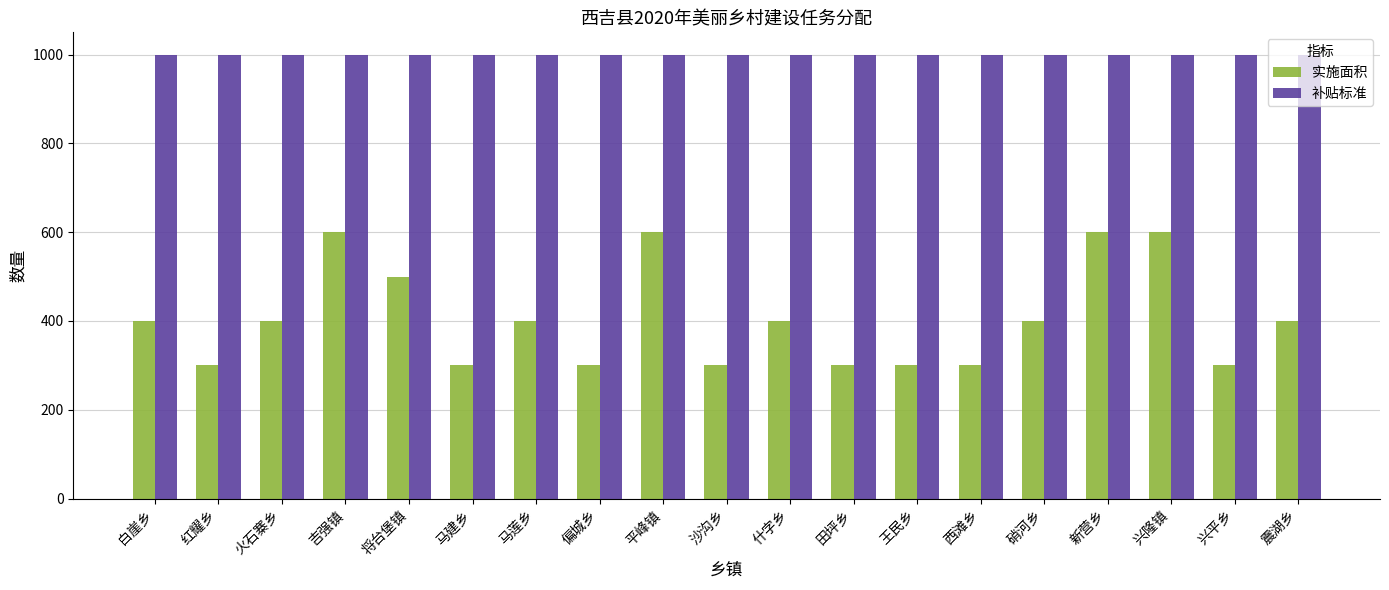

What is the label of the 16th bar from the right?

吉强镇